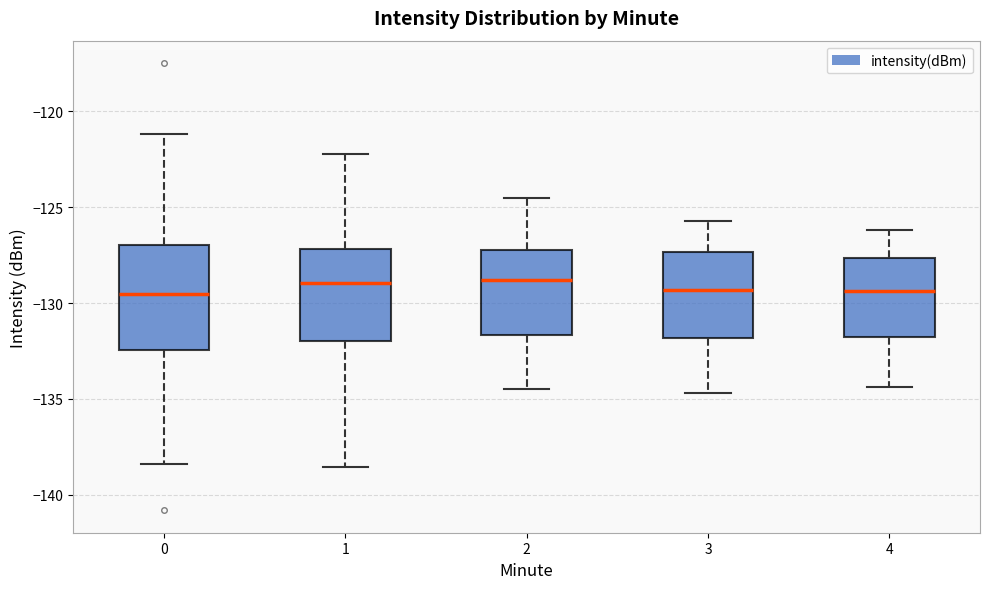

Comparing the boxes themselves (not the whiskers), which one is the tallest?

0